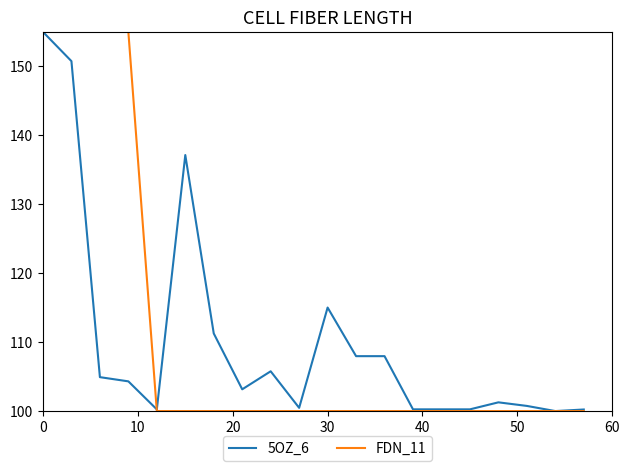

What is the average value of the FDN_11 series?

111.0